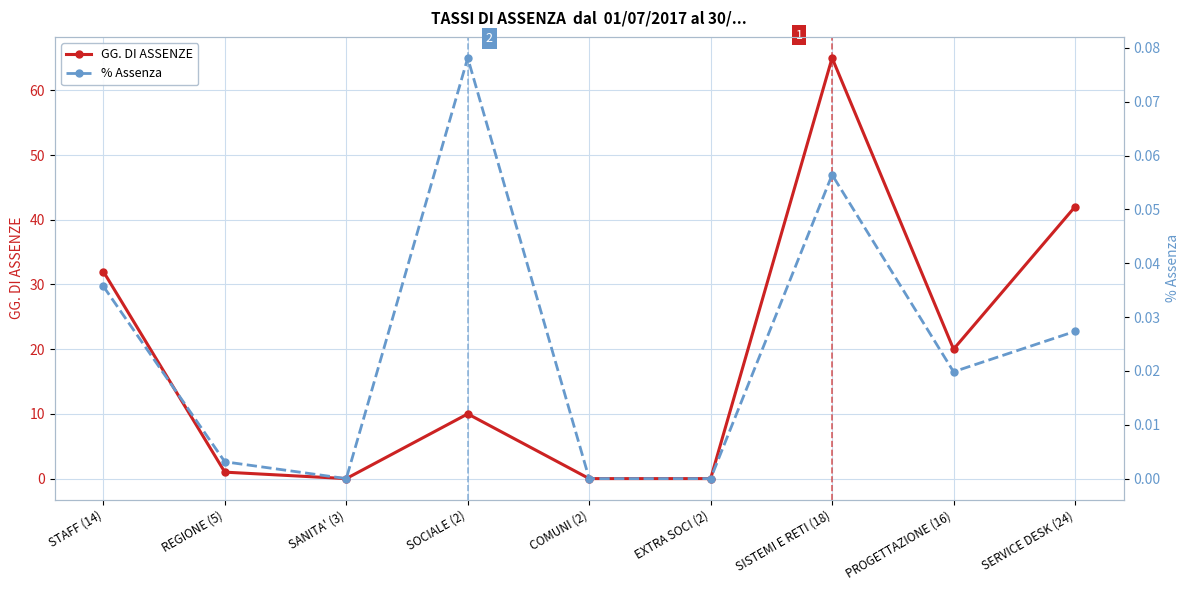

The value of GG. DI ASSENZE at STAFF (14) is 32.0. True or false?

True